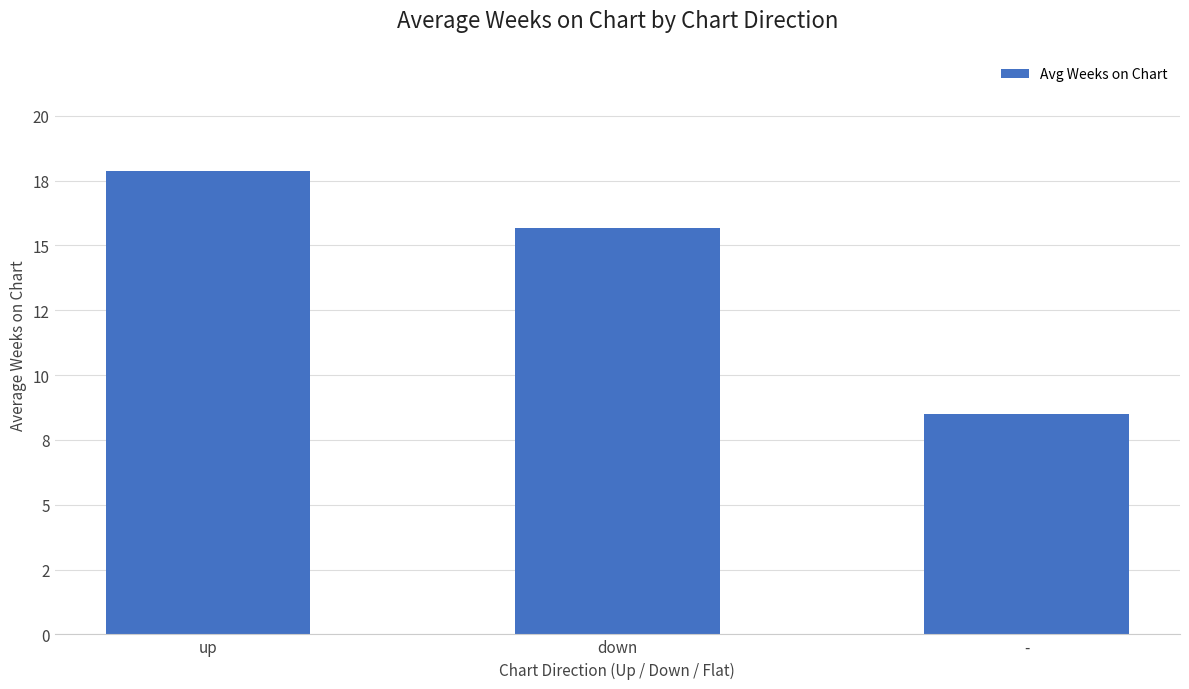

The chart shows a value of 3.9 at up. True or false?

False